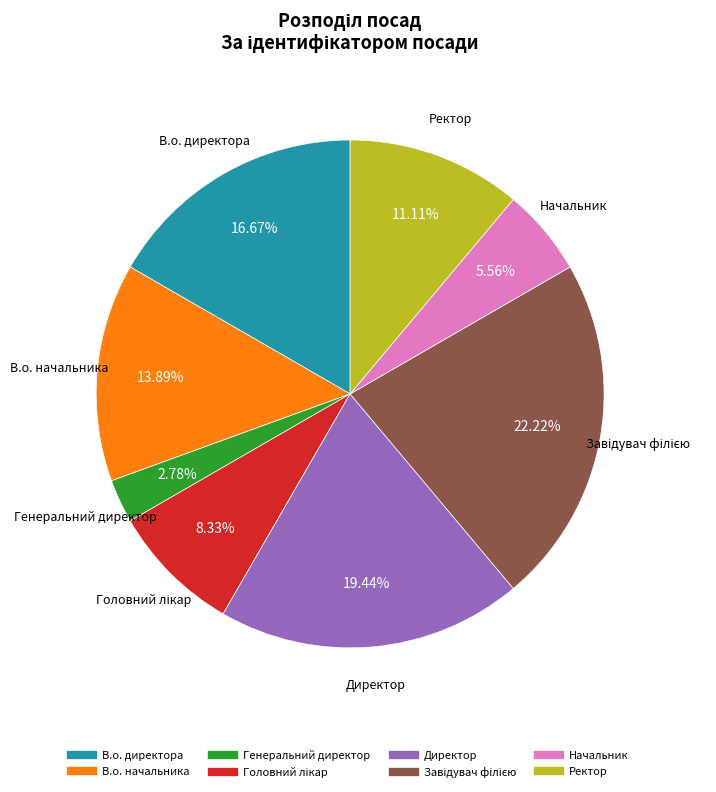

To the nearest percent, what is the difference between the largest and smallest slice percentages?

19%